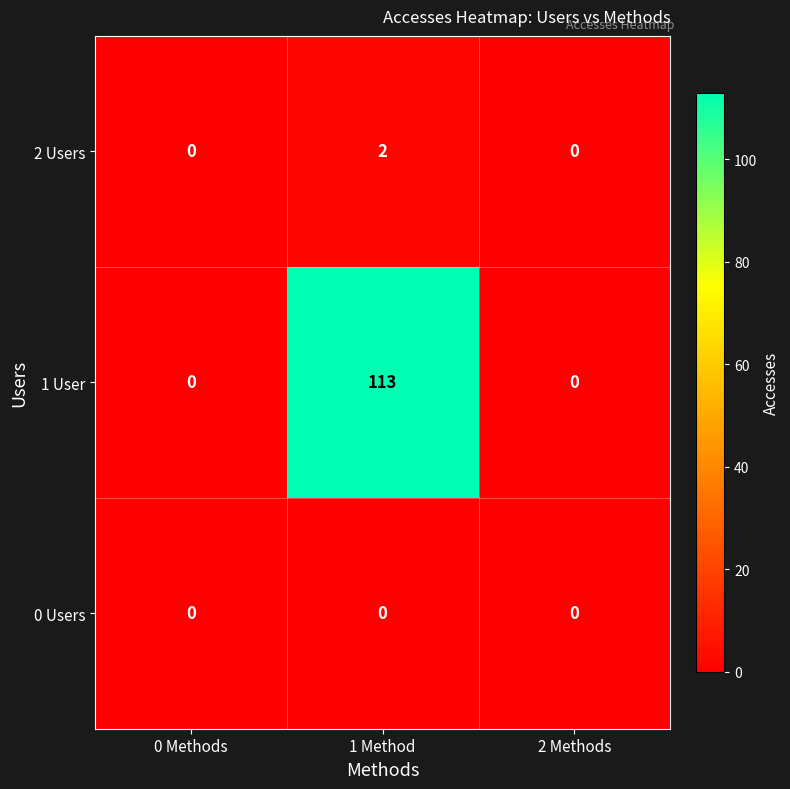

True or false: 1 User has a value of 113 at 1 Method.

True